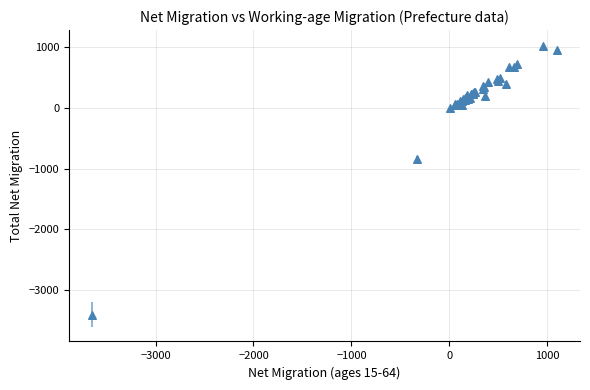

What Y value in the scatter plot is closest to -1189?

-833